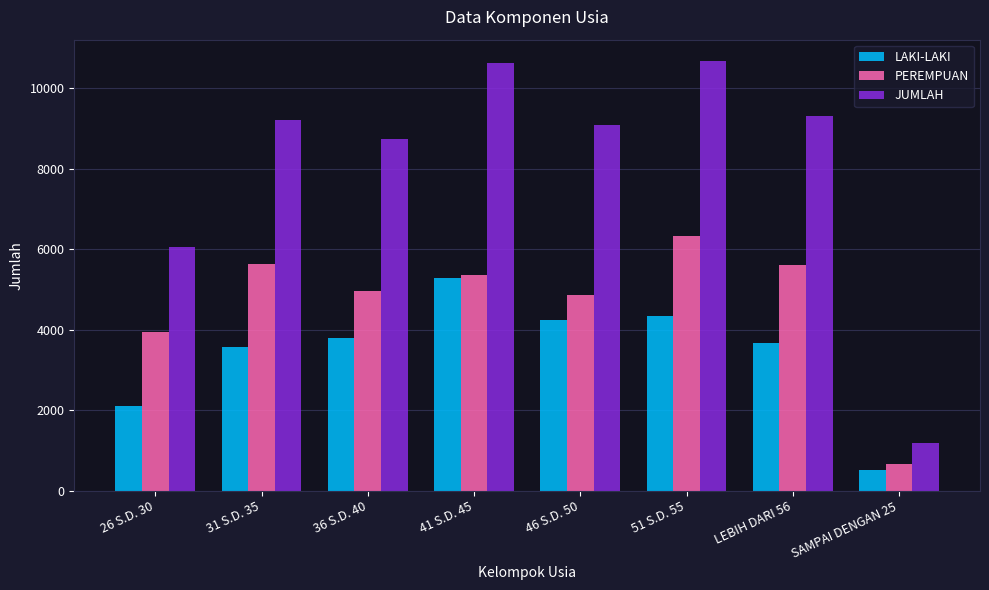

What is the sum of all PEREMPUAN values?

37338